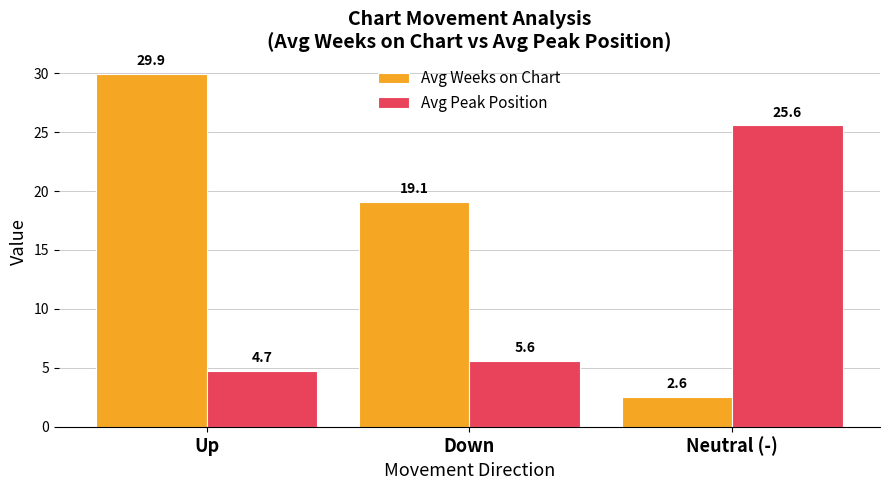

What is the label of the 1st bar from the right?

Neutral (-)